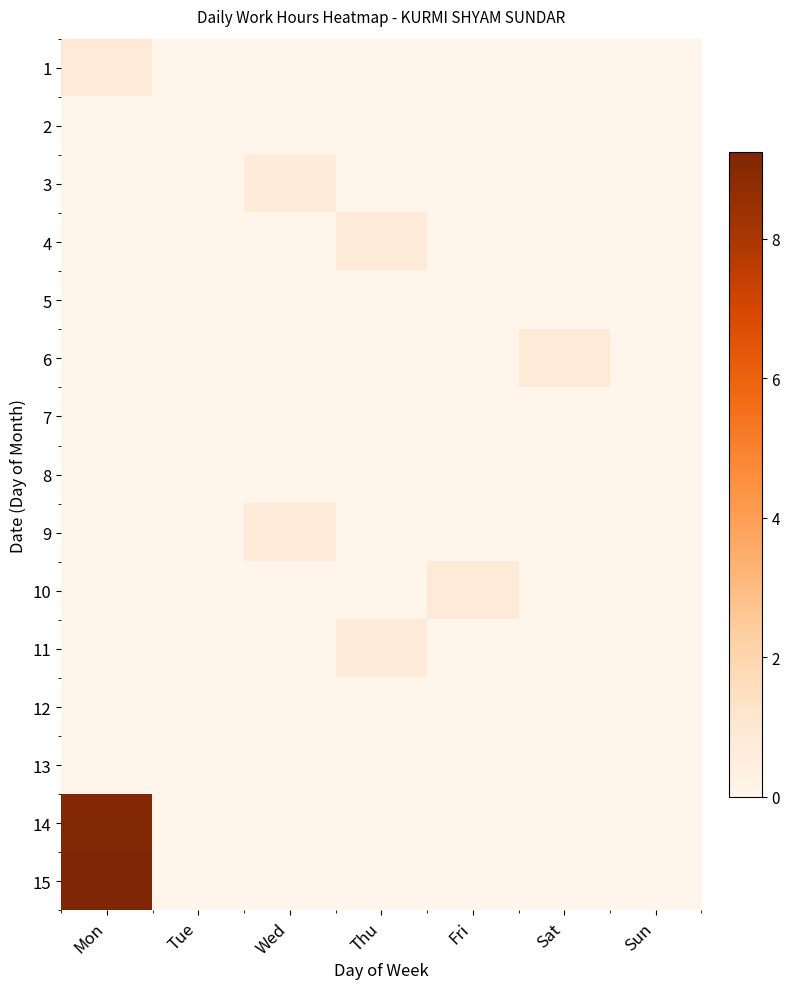

Reading left to right, what are all the values shown in this chart?

1: Mon=0.9	Tue=0.0	Wed=0.0	Thu=0.0	Fri=0.0	Sat=0.0	Sun=0.0
2: Mon=0.0	Tue=0.0	Wed=0.0	Thu=0.0	Fri=0.0	Sat=0.0	Sun=0.0
3: Mon=0.0	Tue=0.0	Wed=0.7	Thu=0.0	Fri=0.0	Sat=0.0	Sun=0.0
4: Mon=0.0	Tue=0.0	Wed=0.0	Thu=0.8	Fri=0.0	Sat=0.0	Sun=0.0
5: Mon=0.0	Tue=0.0	Wed=0.0	Thu=0.0	Fri=0.0	Sat=0.0	Sun=0.0
6: Mon=0.0	Tue=0.0	Wed=0.0	Thu=0.0	Fri=0.0	Sat=0.8	Sun=0.0
7: Mon=0.0	Tue=0.0	Wed=0.0	Thu=0.0	Fri=0.0	Sat=0.0	Sun=0.0
8: Mon=0.0	Tue=0.0	Wed=0.0	Thu=0.0	Fri=0.0	Sat=0.0	Sun=0.0
9: Mon=0.0	Tue=0.0	Wed=0.8	Thu=0.0	Fri=0.0	Sat=0.0	Sun=0.0
10: Mon=0.0	Tue=0.0	Wed=0.0	Thu=0.0	Fri=0.8	Sat=0.0	Sun=0.0
11: Mon=0.0	Tue=0.0	Wed=0.0	Thu=0.8	Fri=0.0	Sat=0.0	Sun=0.0
12: Mon=0.0	Tue=0.0	Wed=0.0	Thu=0.0	Fri=0.0	Sat=0.0	Sun=0.0
13: Mon=0.0	Tue=0.0	Wed=0.0	Thu=0.0	Fri=0.0	Sat=0.0	Sun=0.0
14: Mon=9.1	Tue=0.0	Wed=0.0	Thu=0.0	Fri=0.0	Sat=0.0	Sun=0.0
15: Mon=9.2	Tue=0.0	Wed=0.0	Thu=0.0	Fri=0.0	Sat=0.0	Sun=0.0